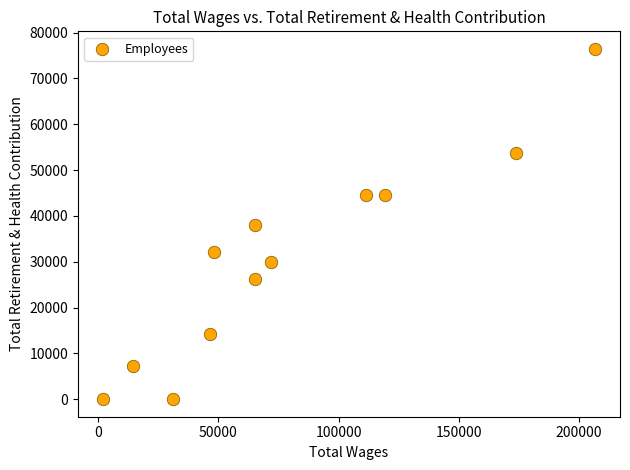

What is the range of X values (max minus min)?

205004